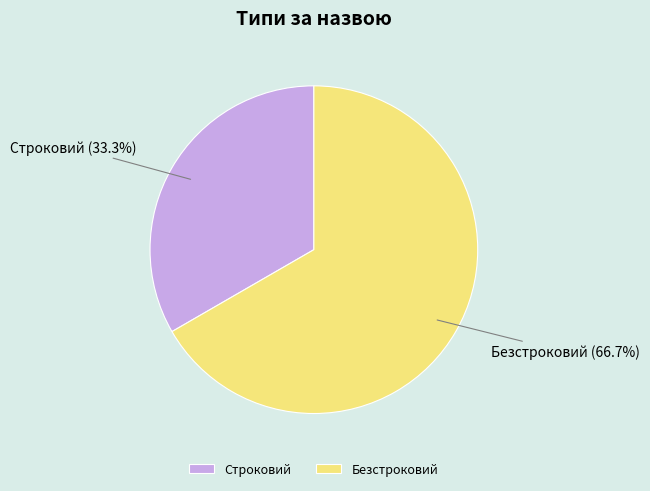

What is the ratio of the value at Безстроковий to the value at Строковий?

2.0